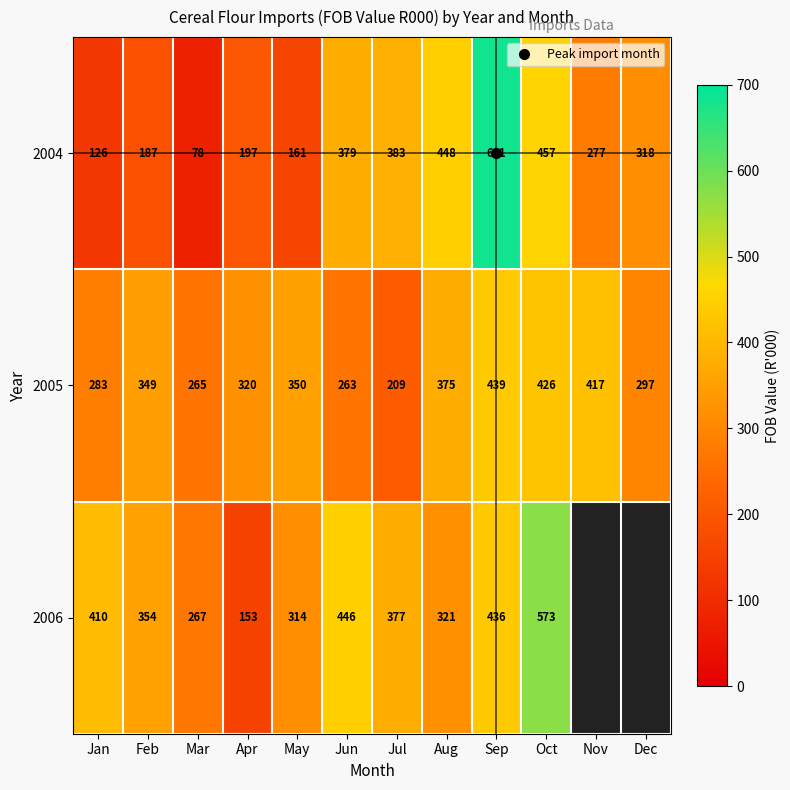

What is the greatest value displayed?

681.0